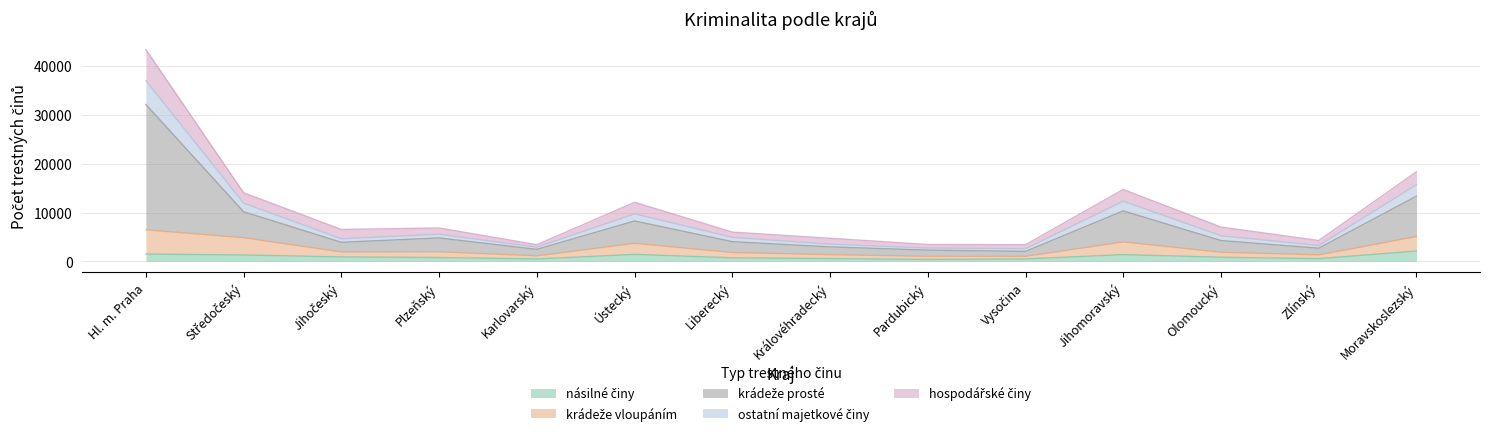

Count the number of data series in this chart.

5